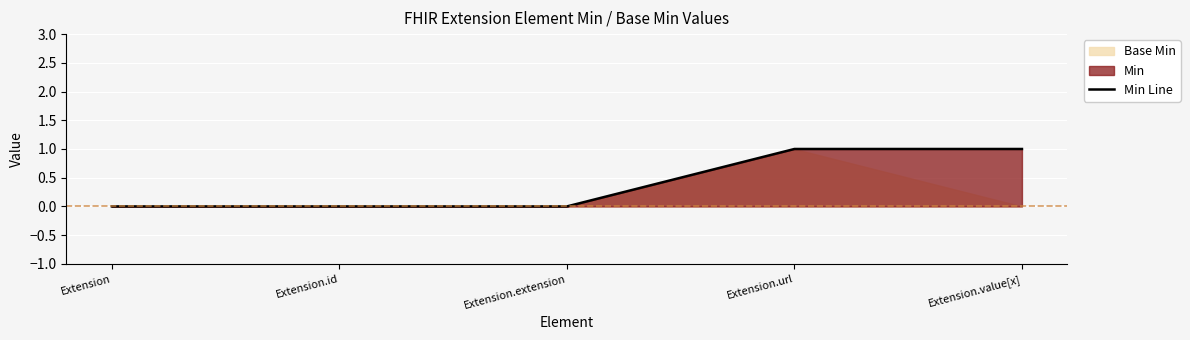

The chart shows a value of 0 at Extension. True or false?

False